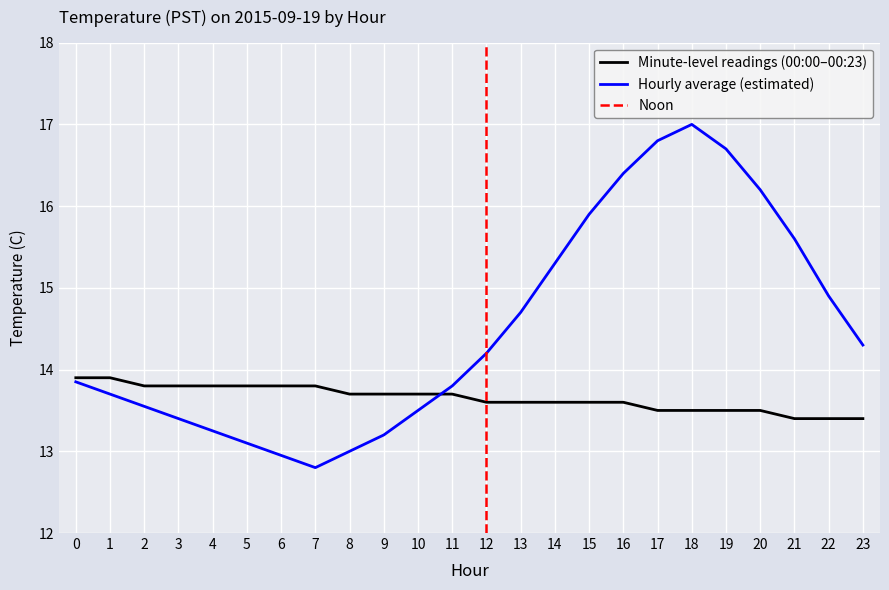

After their last crossing, which series has the higher values: Temperature (C) or Hour average?

Hour average